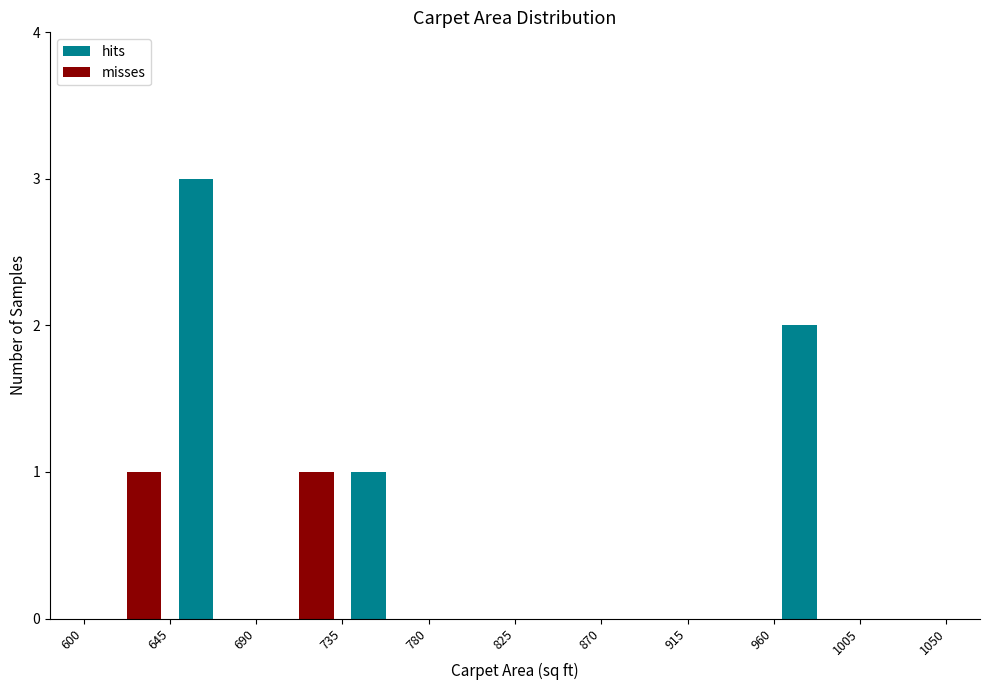

What is the height of the hits bar covering 960 to 1005 on the x-axis? The values are not printed on the chart, so give them approximately, as read against the axis.

2